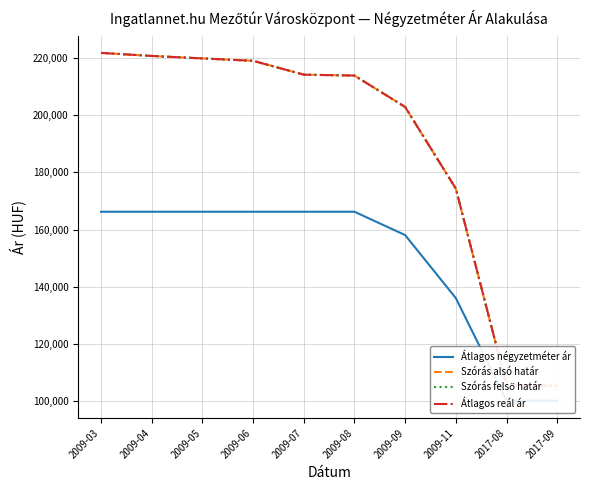

Is this an area chart (filled region under the line)?

No